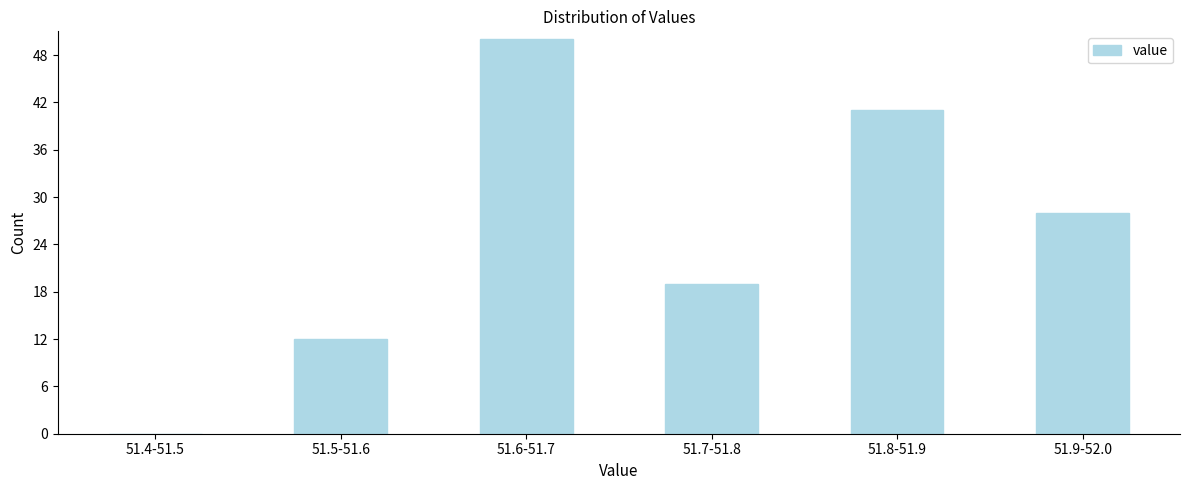

Reading left to right, what are all the values shown in this chart?

51.4-51.5=0	51.5-51.6=12	51.6-51.7=50	51.7-51.8=19	51.8-51.9=41	51.9-52.0=28